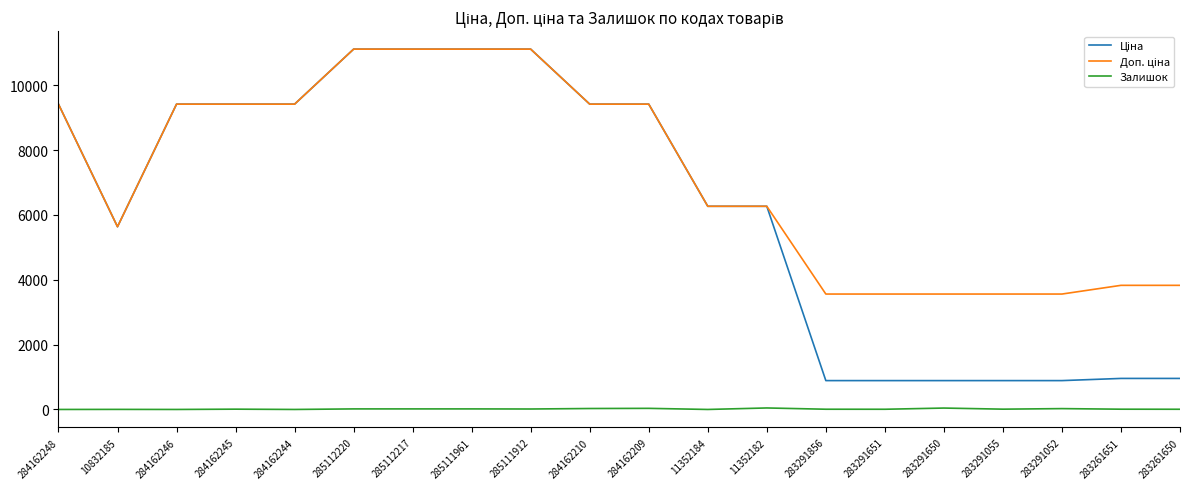

What is the greatest value displayed?

11113.6